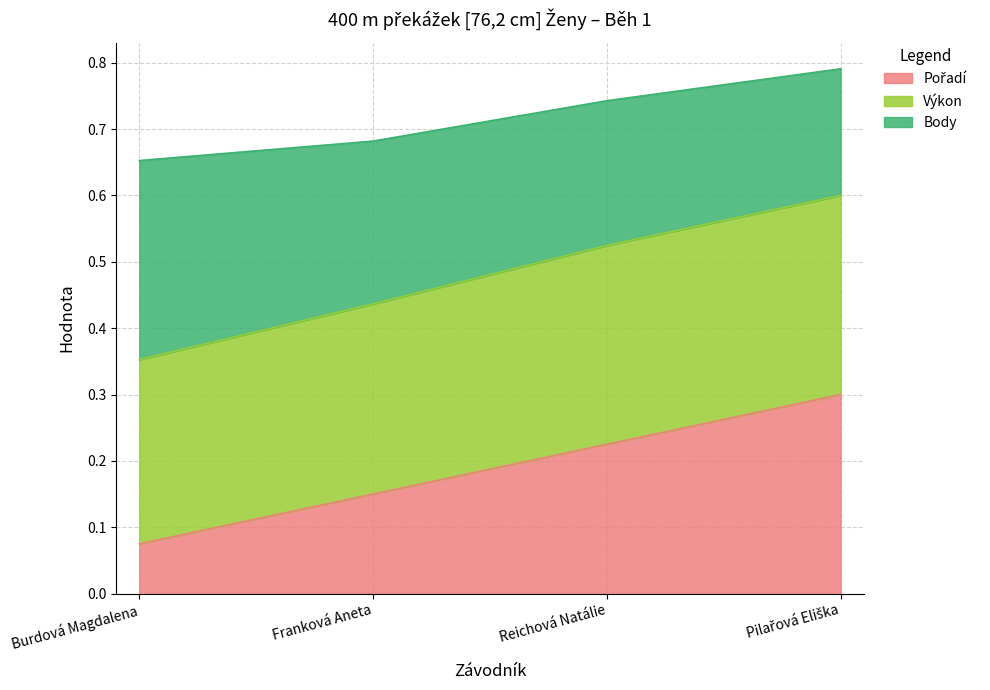

What is the difference between the maximum and second lowest values in the Pořadí series?

0.1